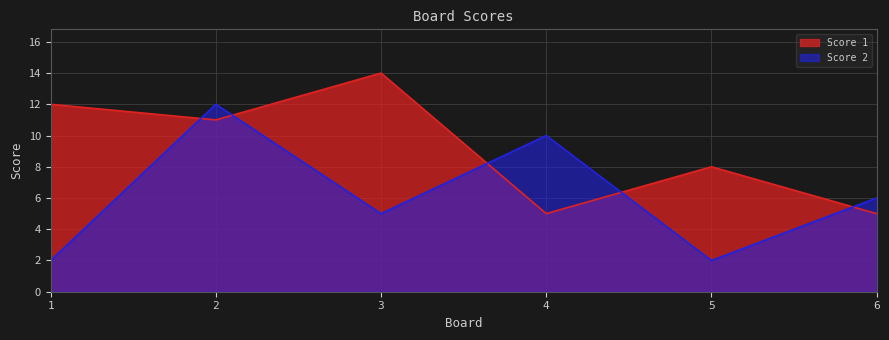

What is the difference between the maximum and minimum values in the Score 2 series?

10